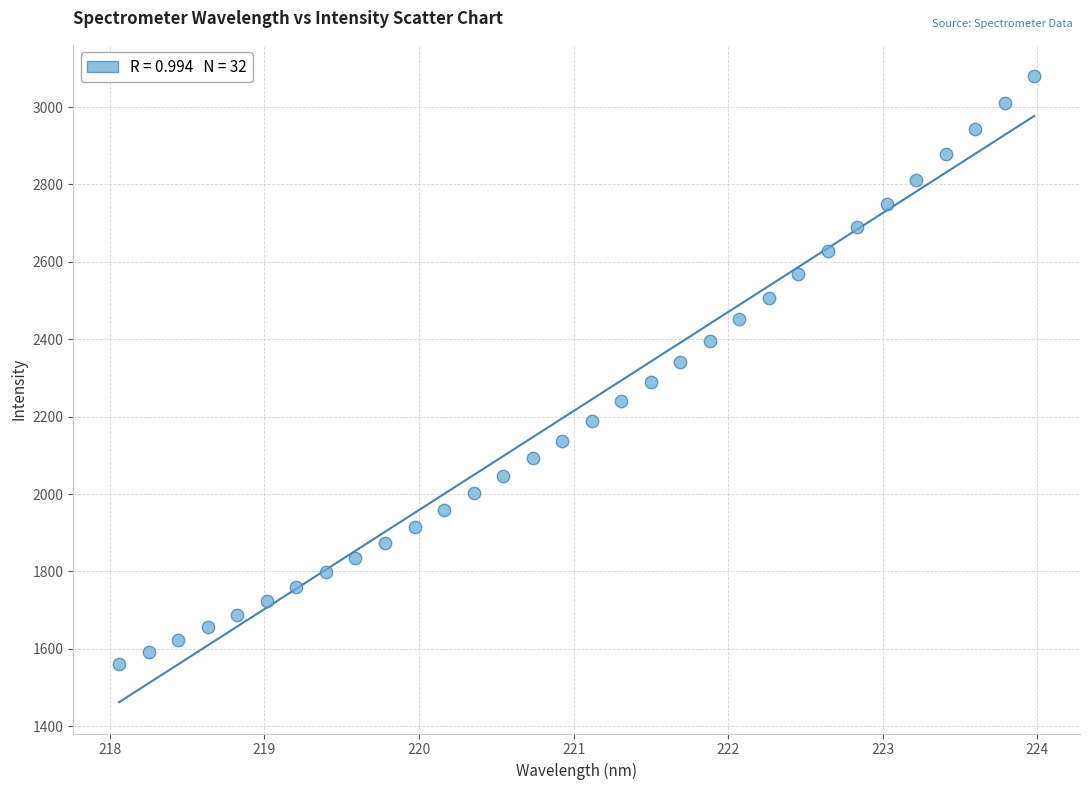

What is the range of Y values (max minus min)?

1518.1